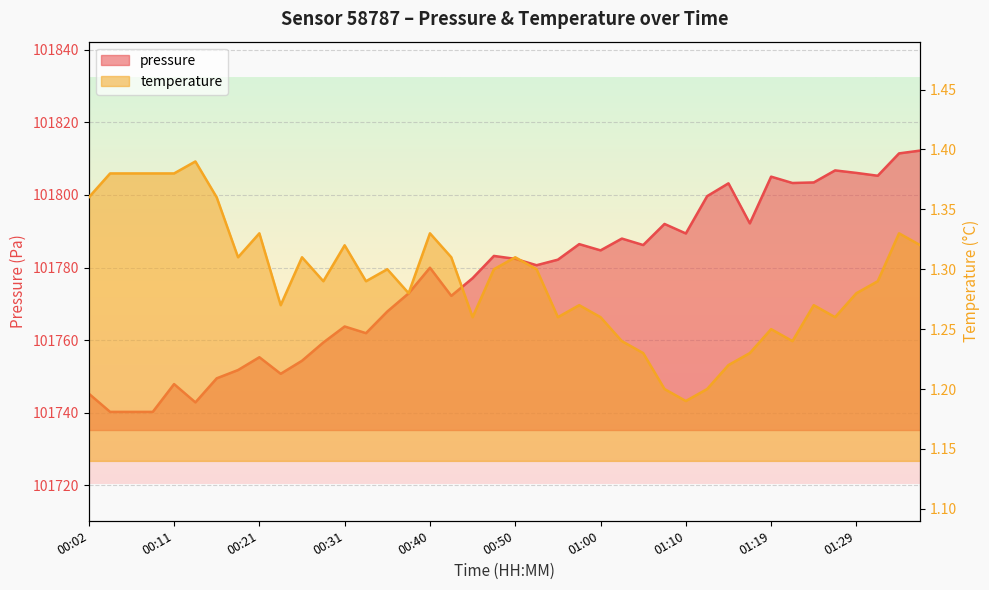

Between 00:26 and 00:45, which series saw the biggest shift?

pressure